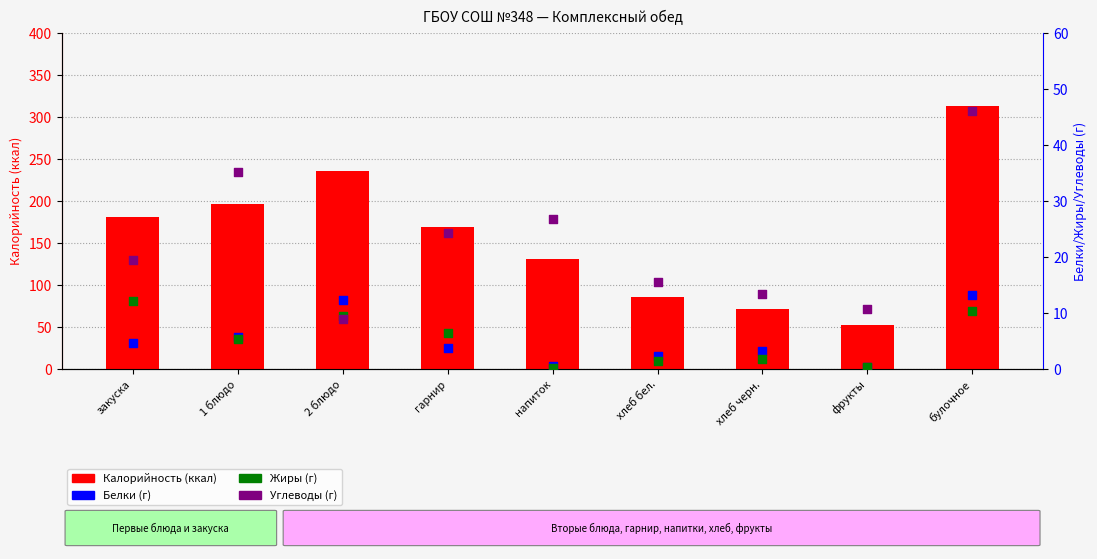

At which category is the sum across all series the highest?

булочное